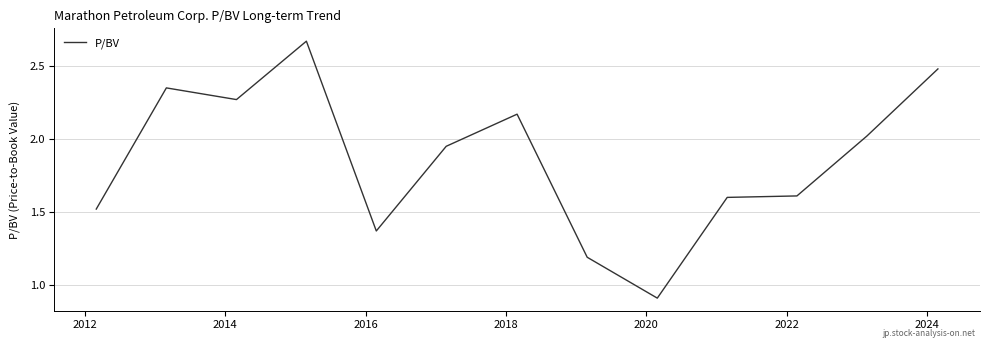

What is the difference between the maximum and minimum values?

1.8